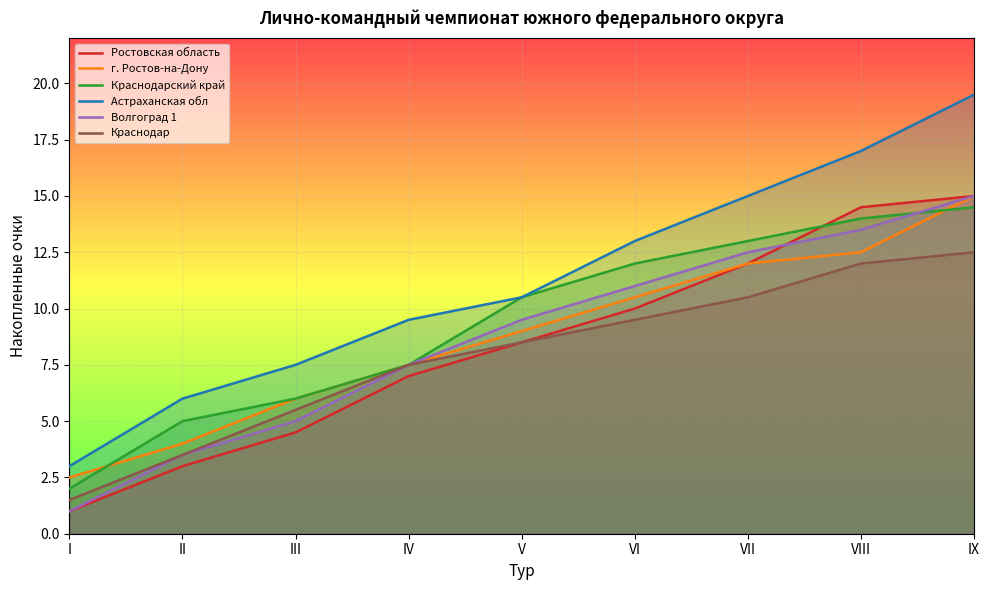

What is the approximate value of Краснодар at II?

3.5